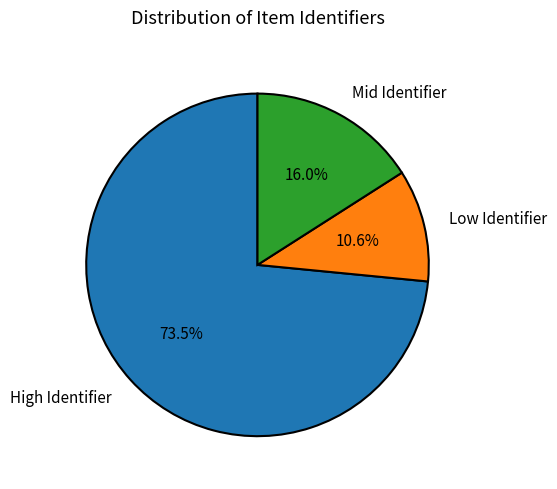

Which has a higher value, Low Identifier or High Identifier?

High Identifier